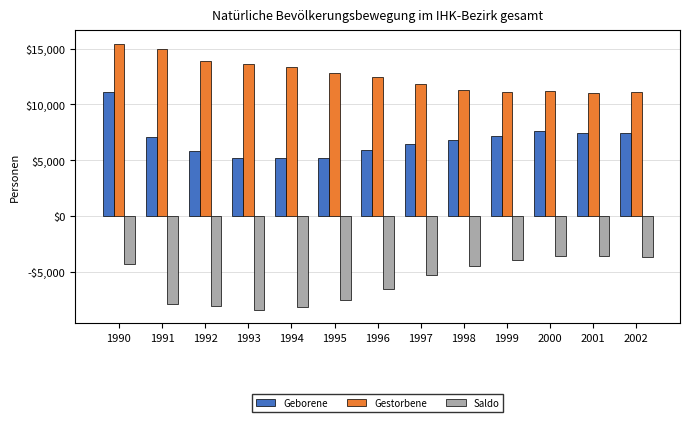

Does the chart contain stacked bars?

No